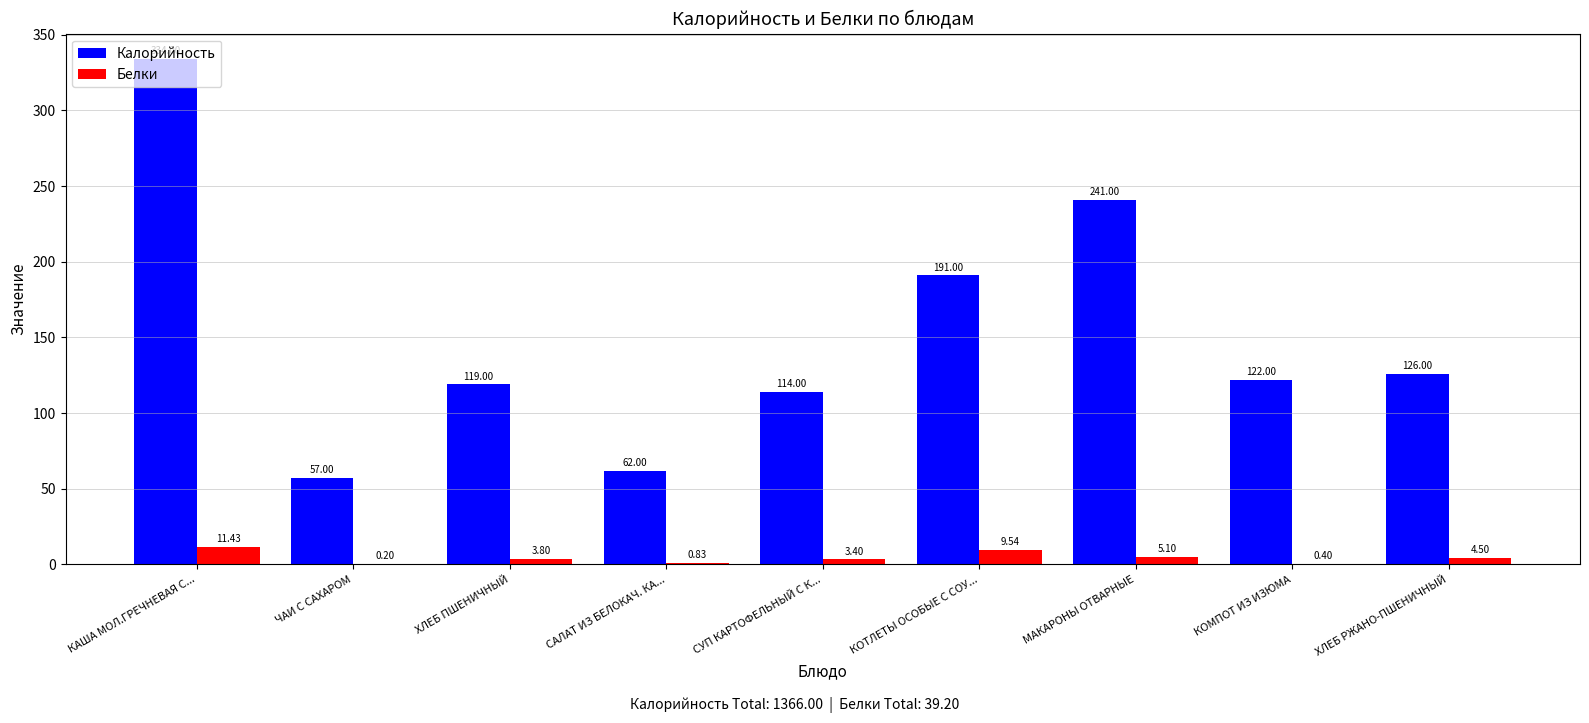

Which series has the largest total across all categories?

Калорийность